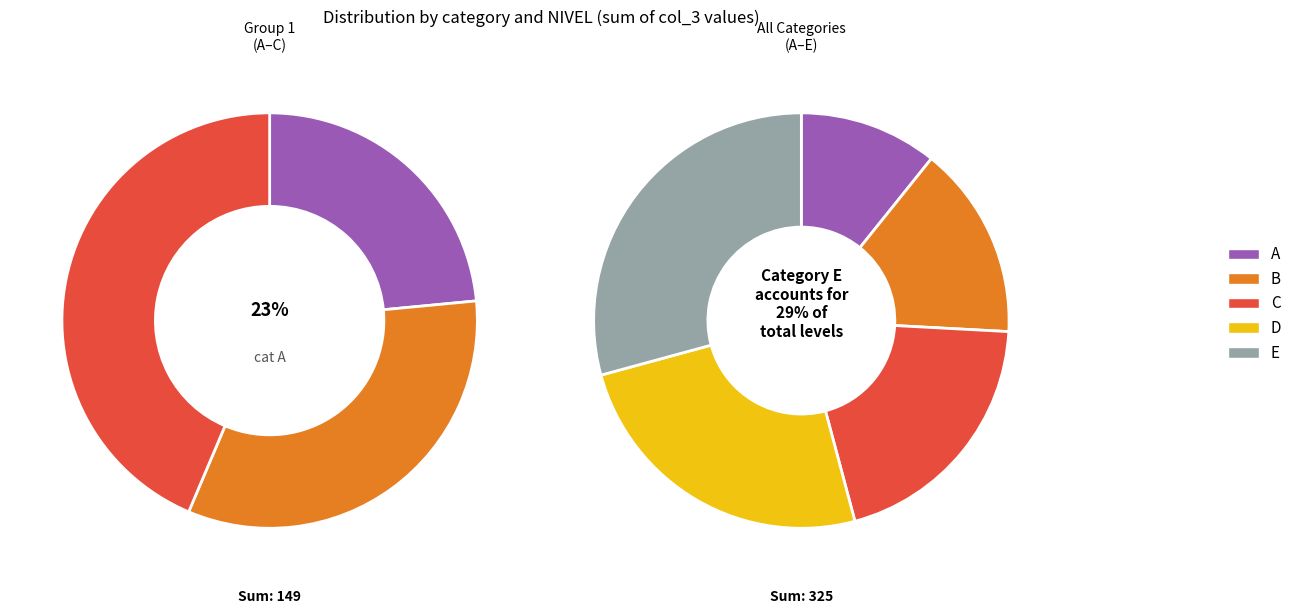

Rank the categories by E value from lowest to highest.

A, B, C, D, E